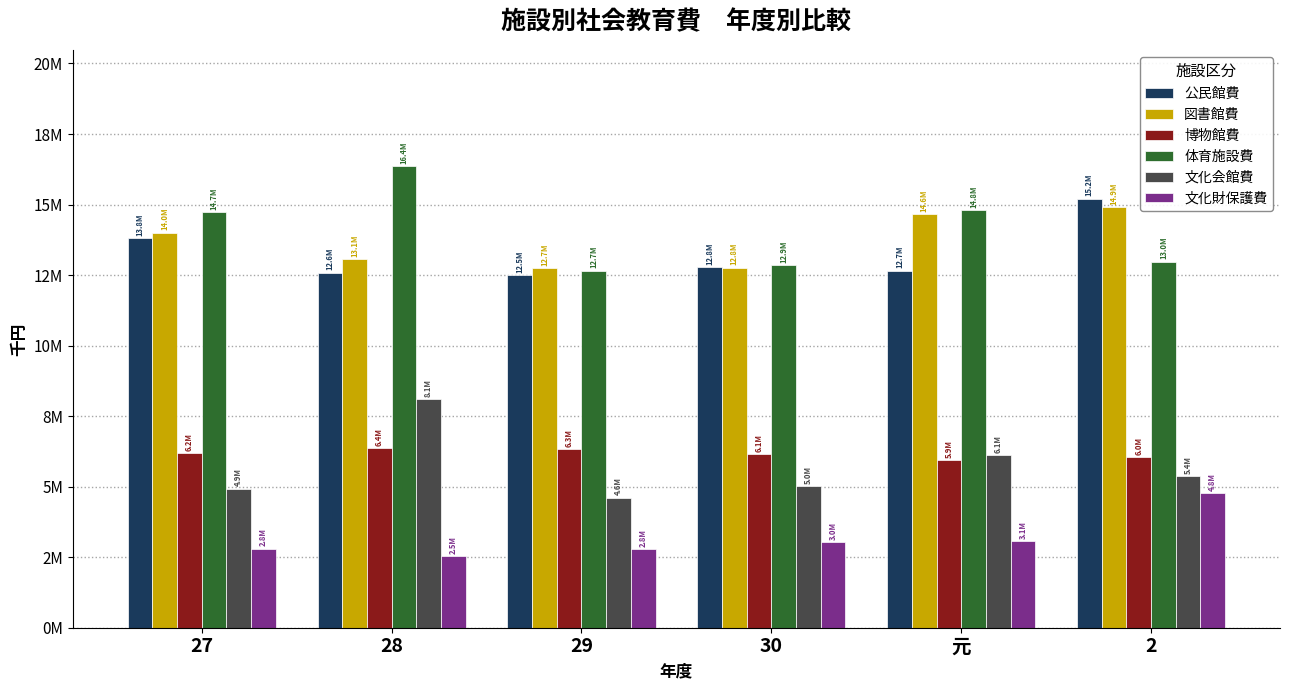

Read the 文化財保護費 value at 27, to the nearest 10.

2804830